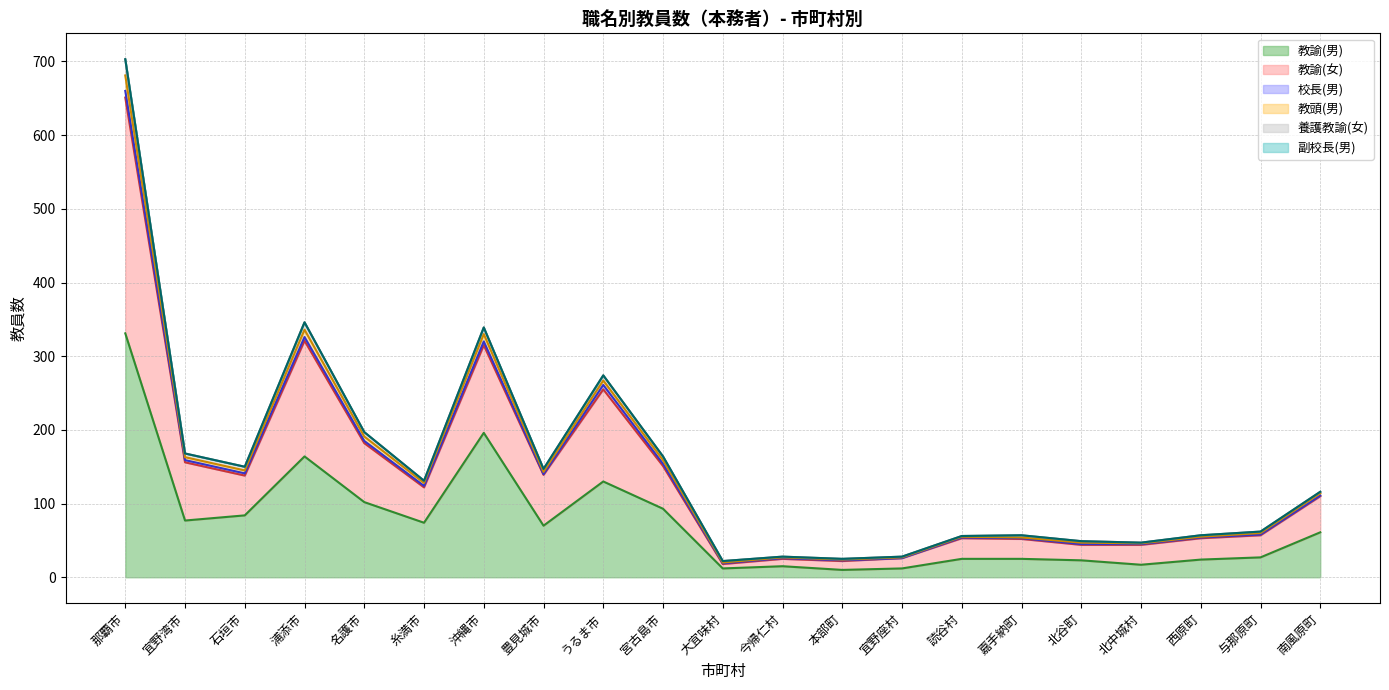

Reading left to right, extract all data points from this chart.

教諭(男) (line): 331	77	84	164	102	74	196	70	130	93	12	15	10	12	25	25	23	17	24	27	61
教諭(女) (line): 651	156	138	321	182	122	315	139	255	151	18	25	22	26	53	52	44	44	53	57	110
校長(男) (line): 660	159	141	326	185	124	320	140	261	154	19	26	23	26	54	53	45	45	54	58	111
教頭(男) (line): 681	163	145	336	191	128	330	143	267	159	20	27	24	27	55	54	47	46	55	60	114
養護教諭(女) (line): 703	168	150	346	197	131	339	147	274	164	22	28	25	28	56	57	49	47	57	62	116
副校長(男) (line): 703	168	150	346	197	131	339	147	274	164	22	28	25	28	56	57	49	47	57	62	116